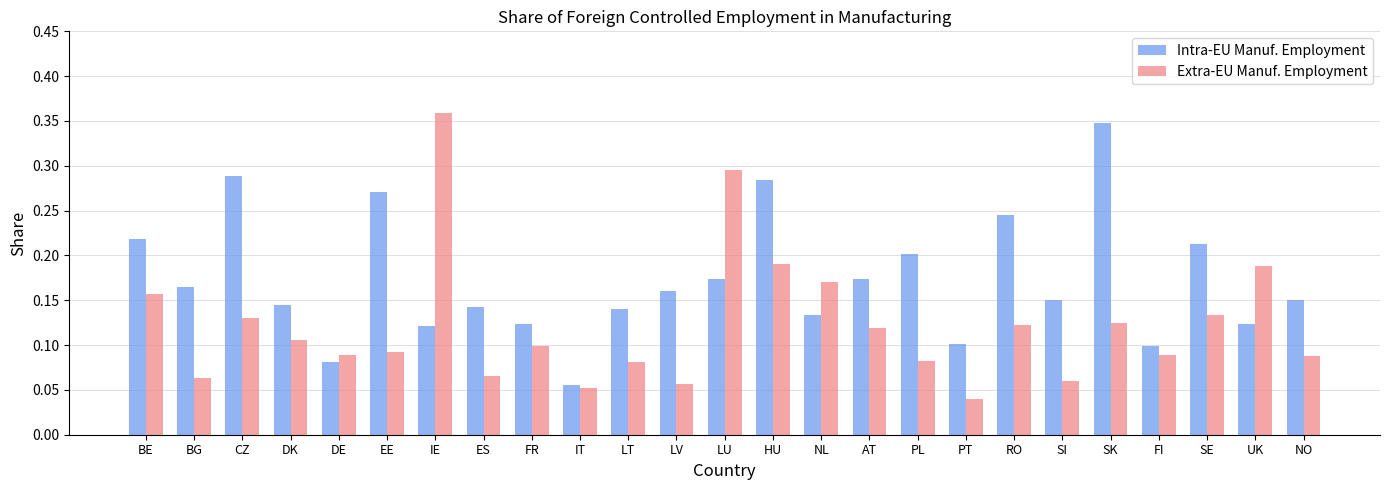

True or false: Intra-EU Manuf. Employment has a value of 0.1 at RO.

False